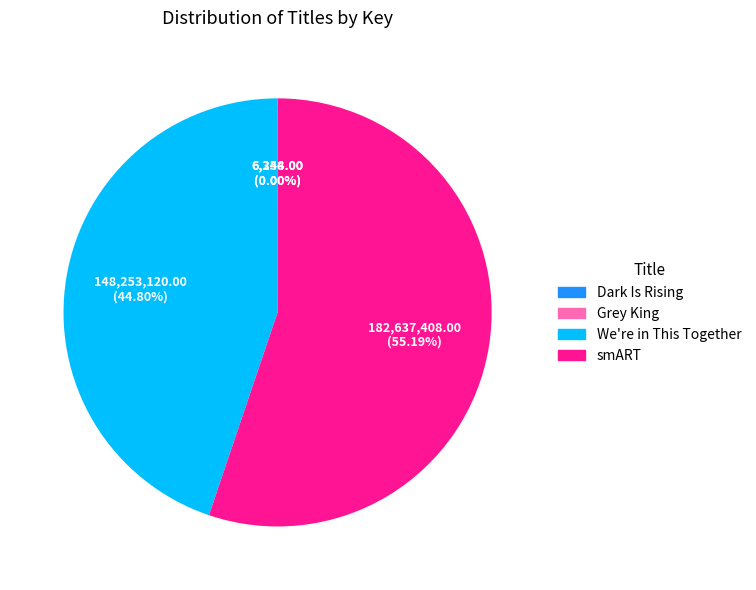

To the nearest percent, what percentage of the pie is We're in This Together?

45%